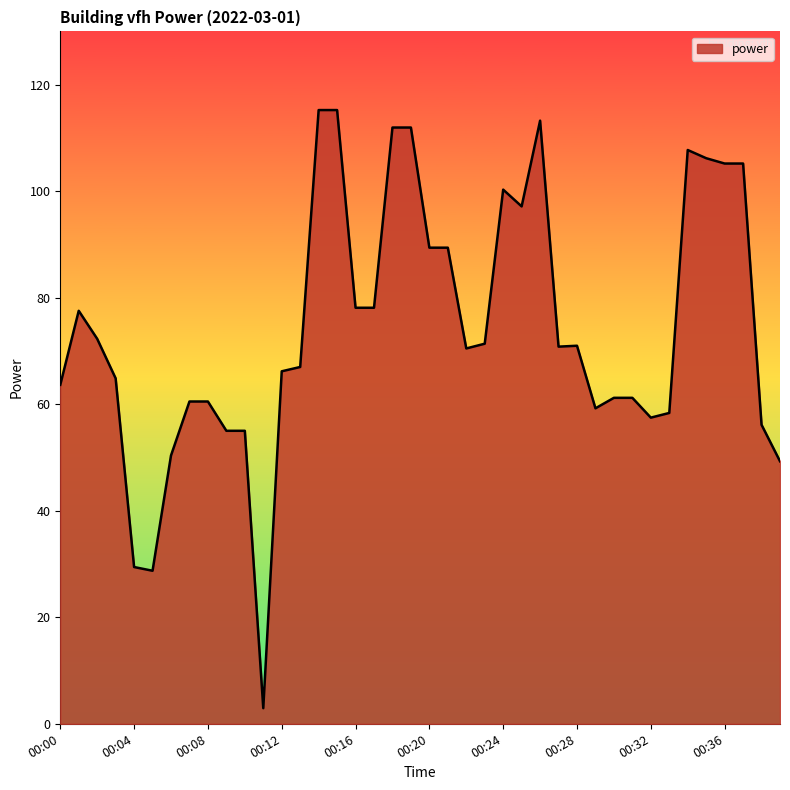

What is the average value?

74.1